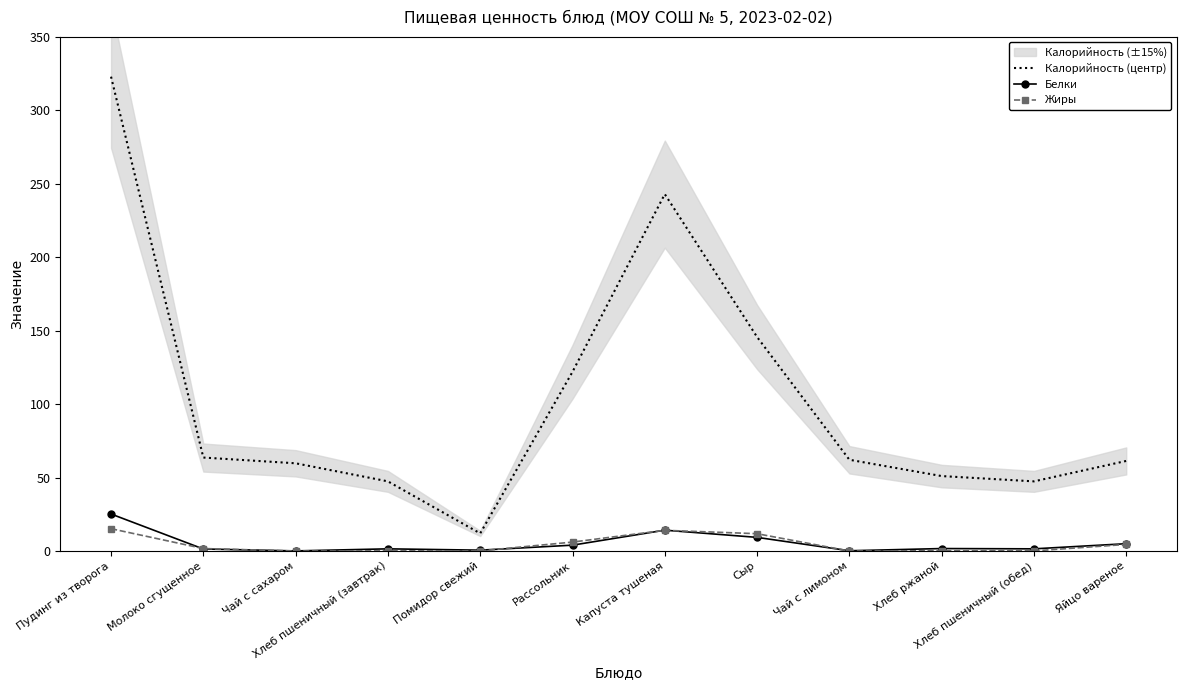

Which category has the lowest value in the Жиры series?

Чай с сахаром